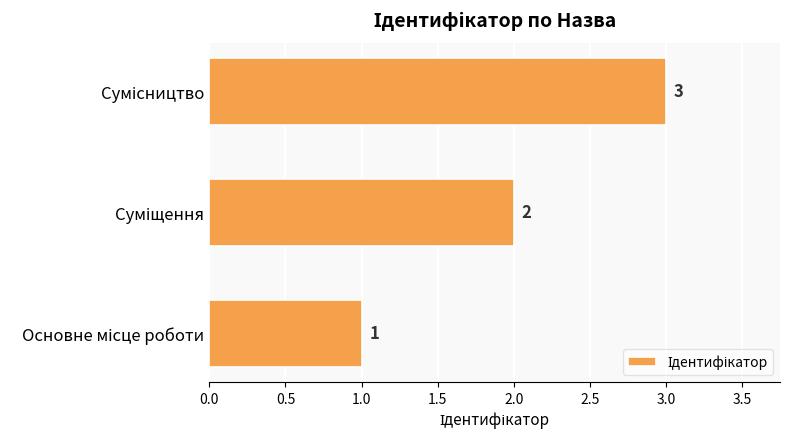

What is the greatest value displayed?

3